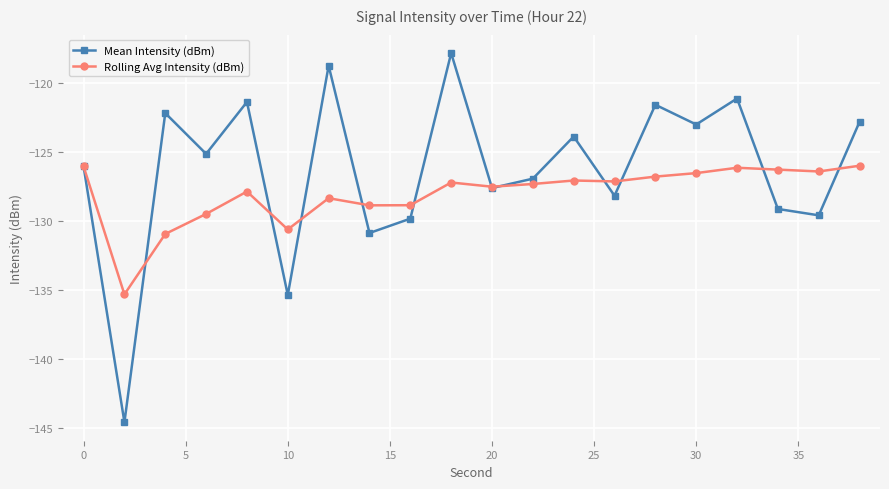

List the series in order of their overall mean, lowest first.

Rolling Avg Intensity (dBm), Mean Intensity (dBm)